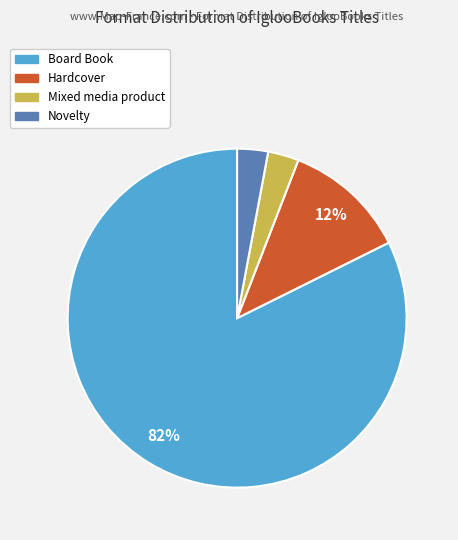

Is it true that Mixed media product is 3% of the pie?

True